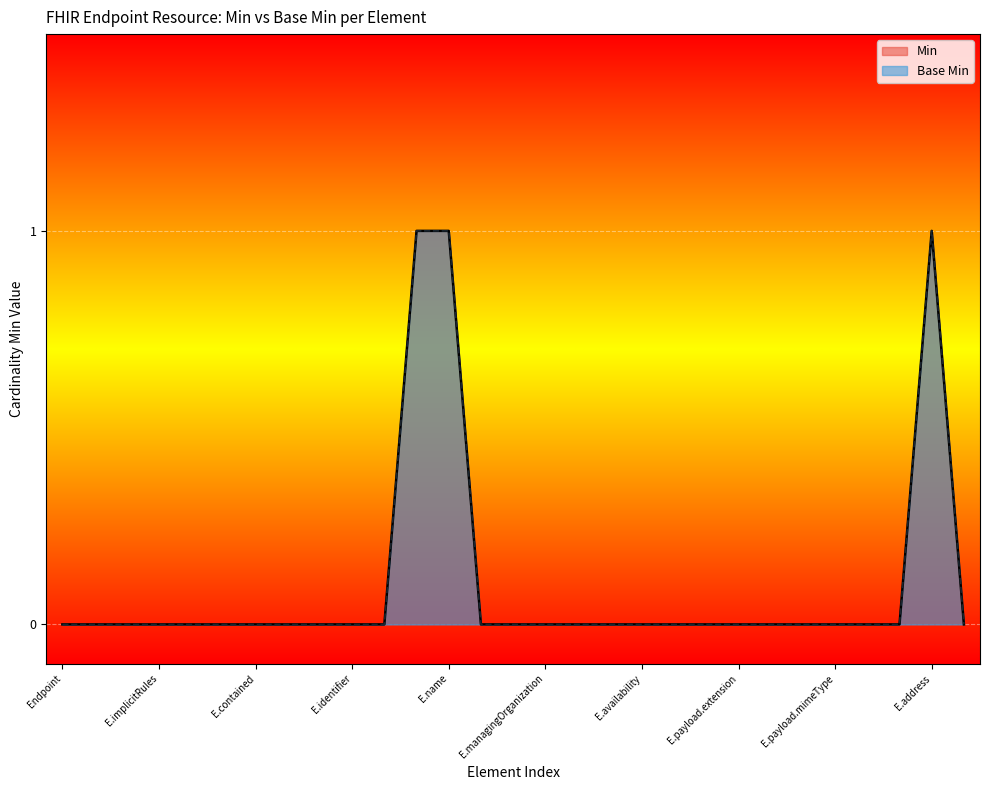

True or false: Min and Base Min intersect in this chart.

False